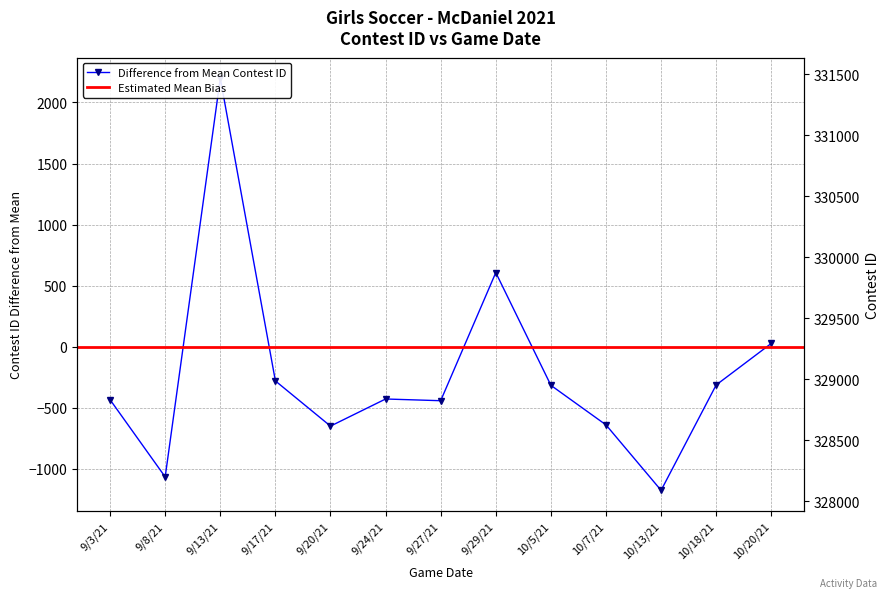

List the labels in order of value, largest first.

9/13/21, 9/29/21, 10/20/21, 9/17/21, 10/18/21, 10/5/21, 9/24/21, 9/3/21, 9/27/21, 10/7/21, 9/20/21, 9/8/21, 10/13/21